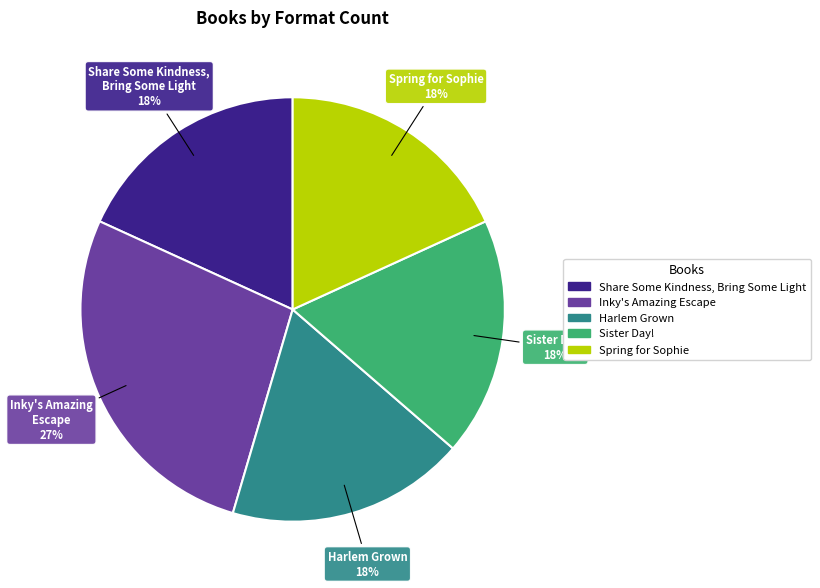

Combined, do Harlem Grown and Inky's Amazing Escape account for over 50%?

No